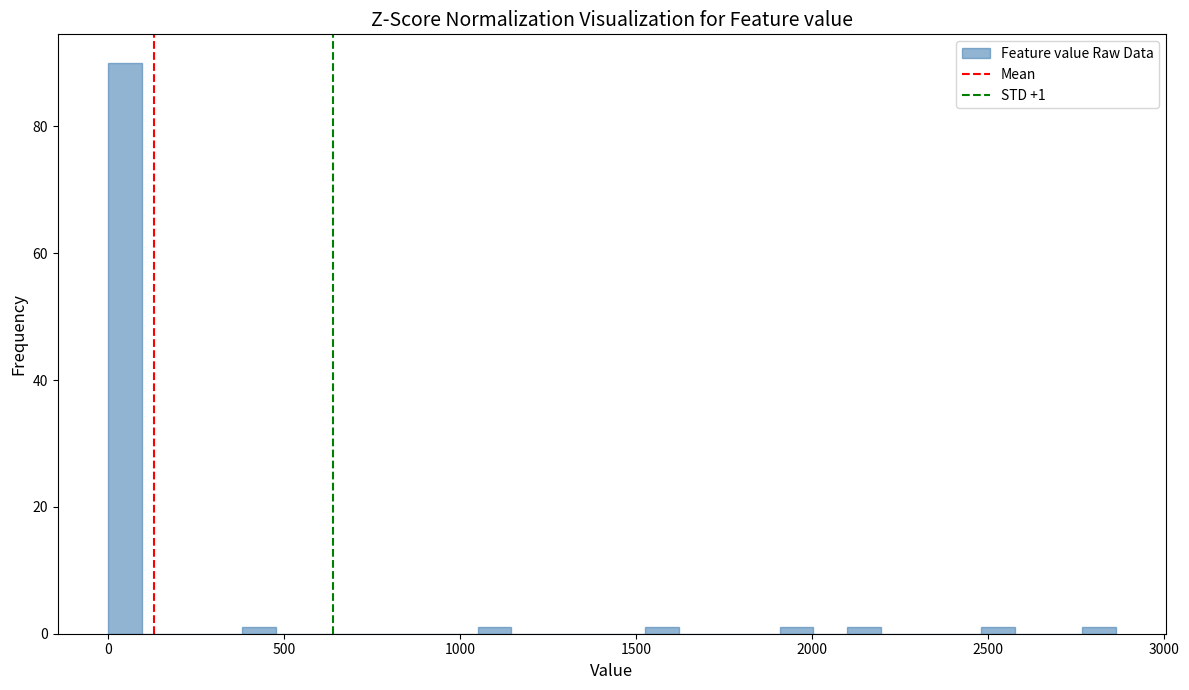

Read against the x-axis, roughly where is the centre of the tallest bar?

50